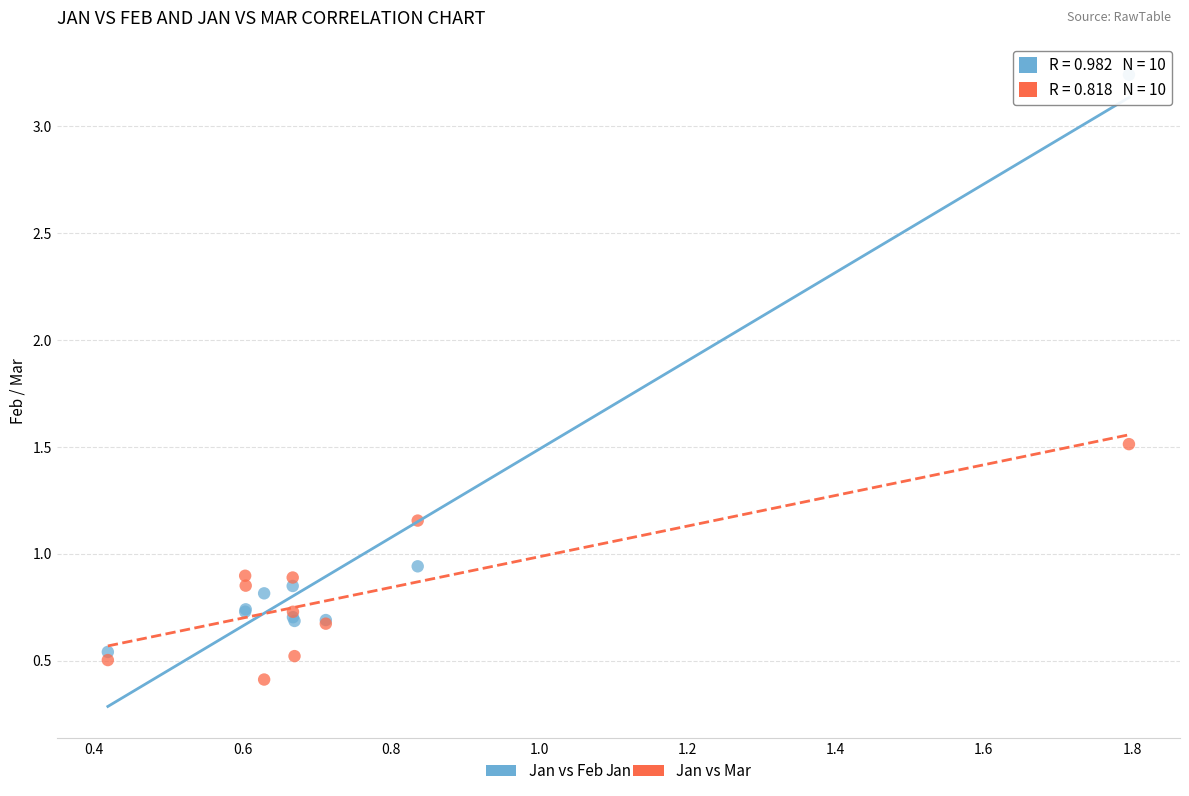

Which series reaches the minimum Y coordinate?

Jan vs Mar